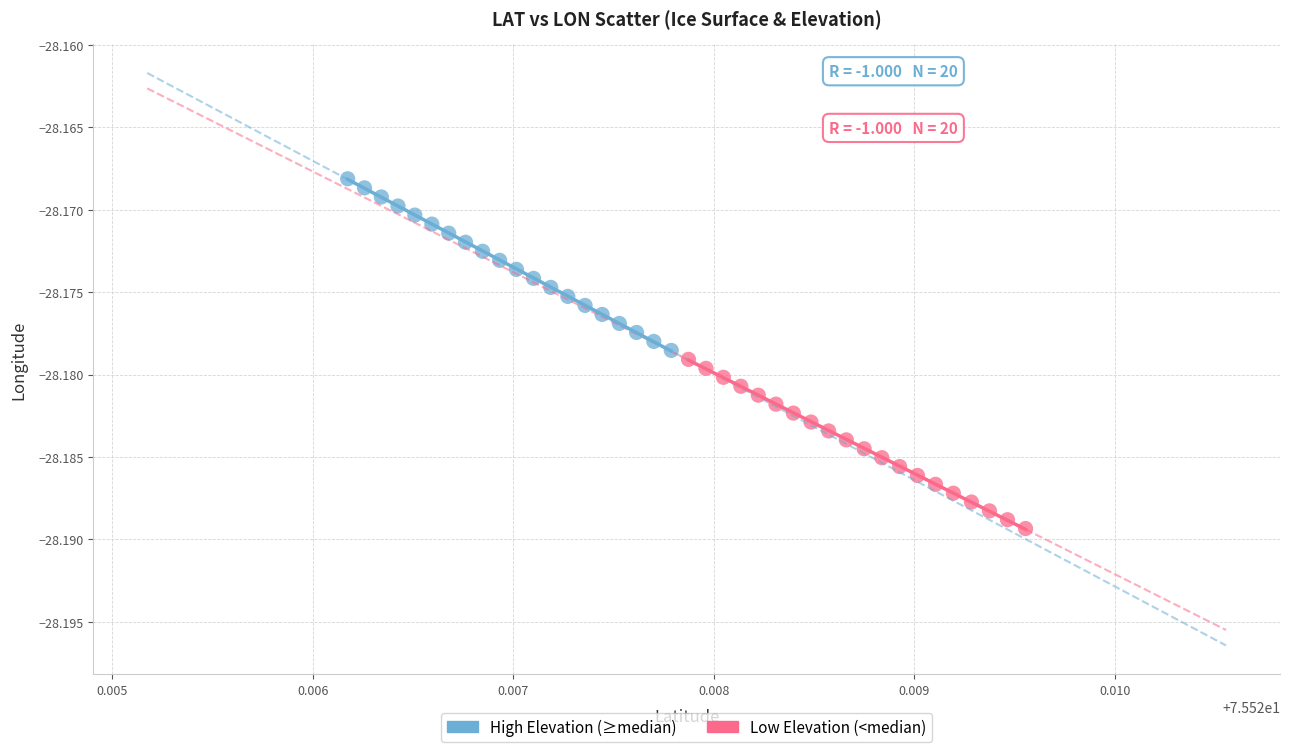

Which series contains the lowest Y value?

Low Elevation (<median)